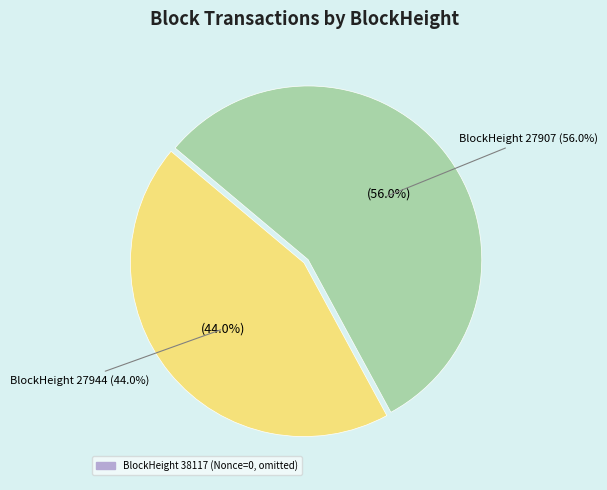

Is it true that 27907 is 56% of the pie?

True